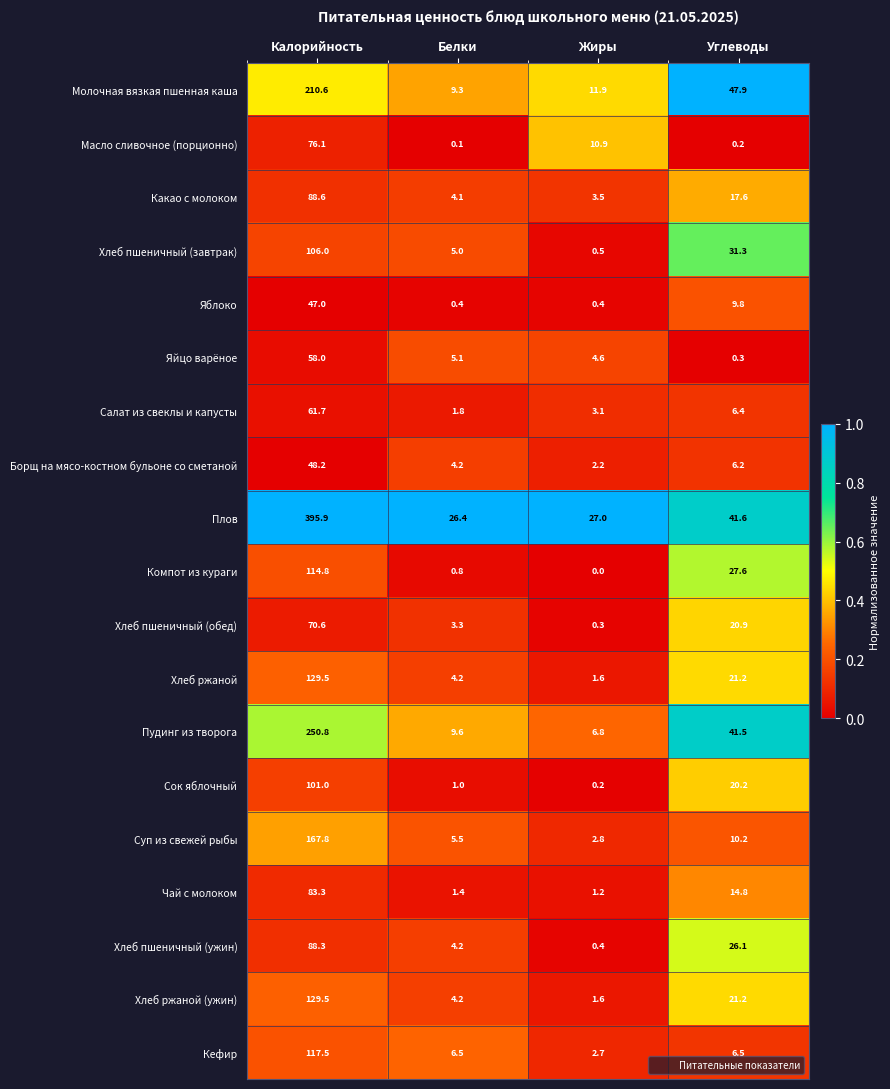

What is the sum of the Борщ на мясо-костном бульоне со сметаной values at Жиры and Белки?

6.4